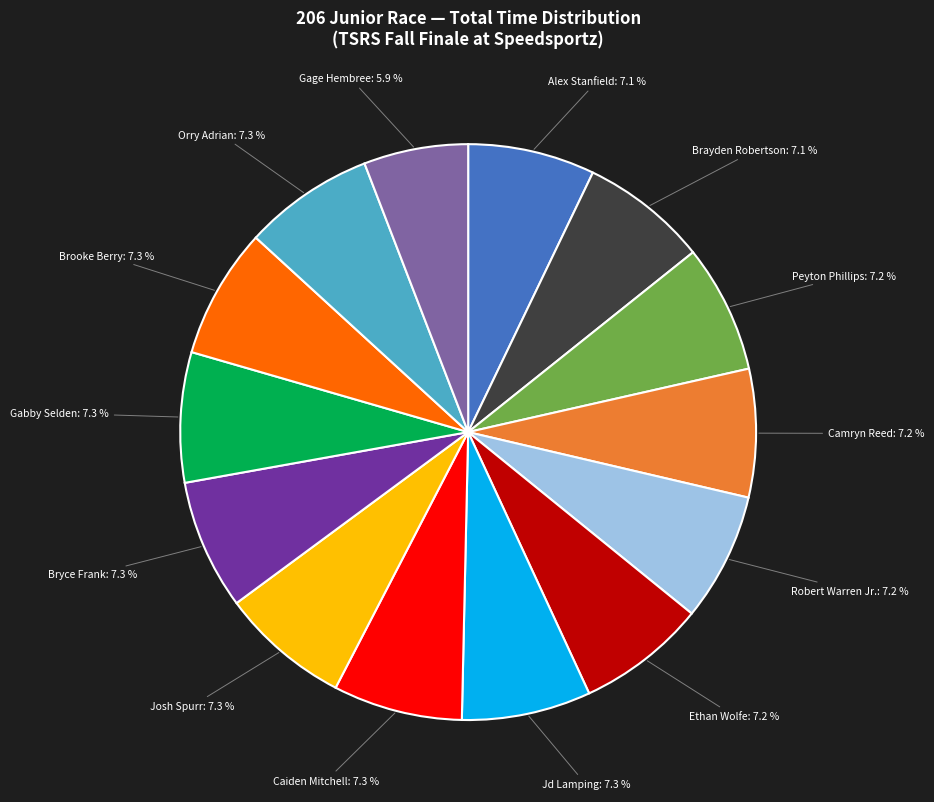

Approximately how many times larger is the value at Peyton Phillips compared to Gabby Selden?

1.0